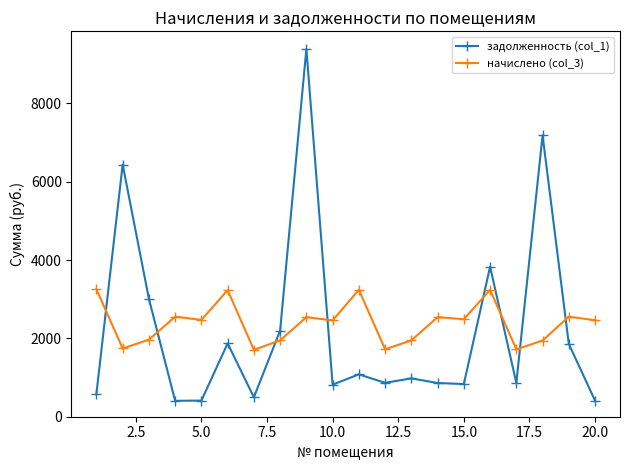

Does the chart display data point markers on the line(s)?

Yes